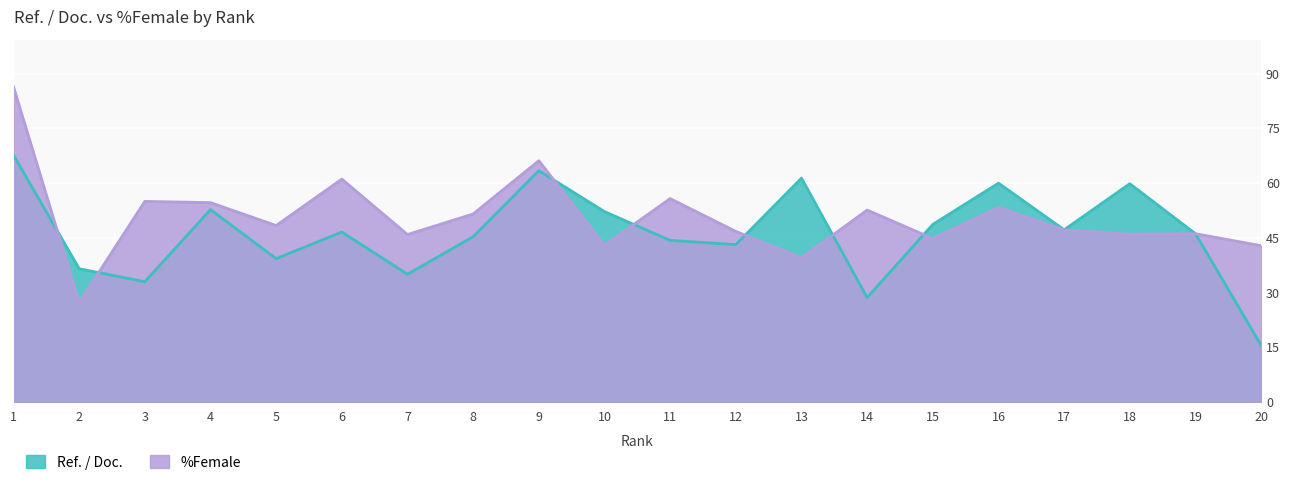

Where do %Female and Ref. / Doc. first cross each other?

1 and 2